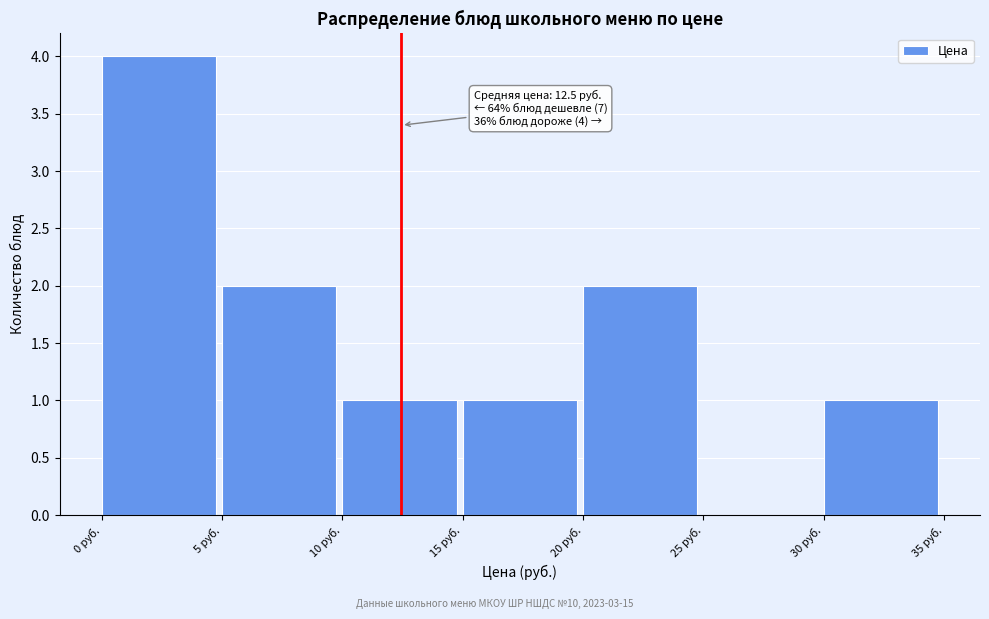

Which range on the x-axis has the tallest bar?

0 to 5